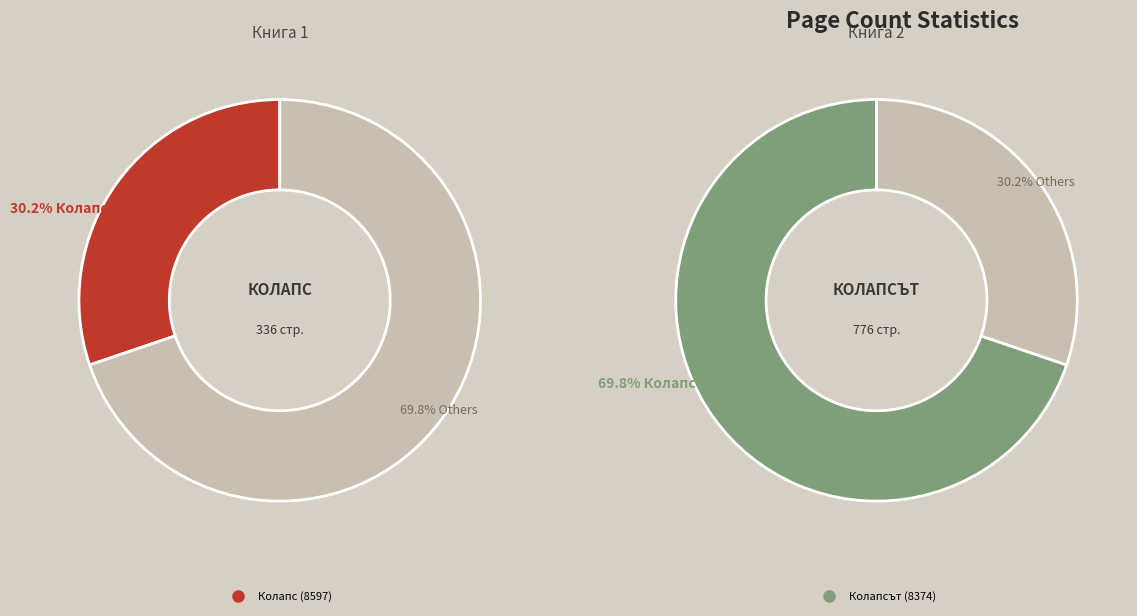

Which category has the biggest portion of the pie?

Колапсът (8374)